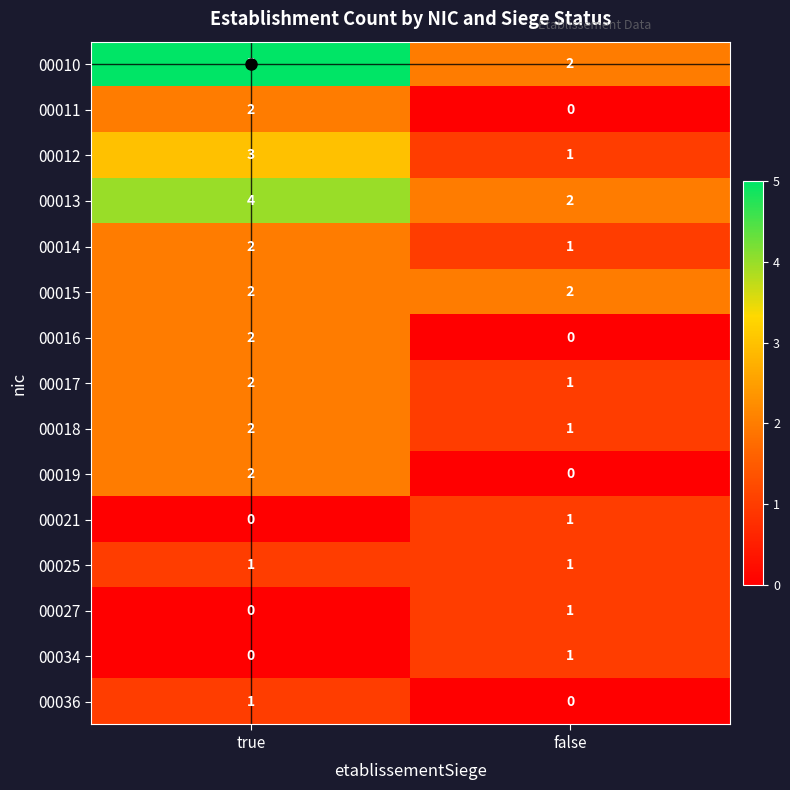

At which label is 00014 closest to 1?

false